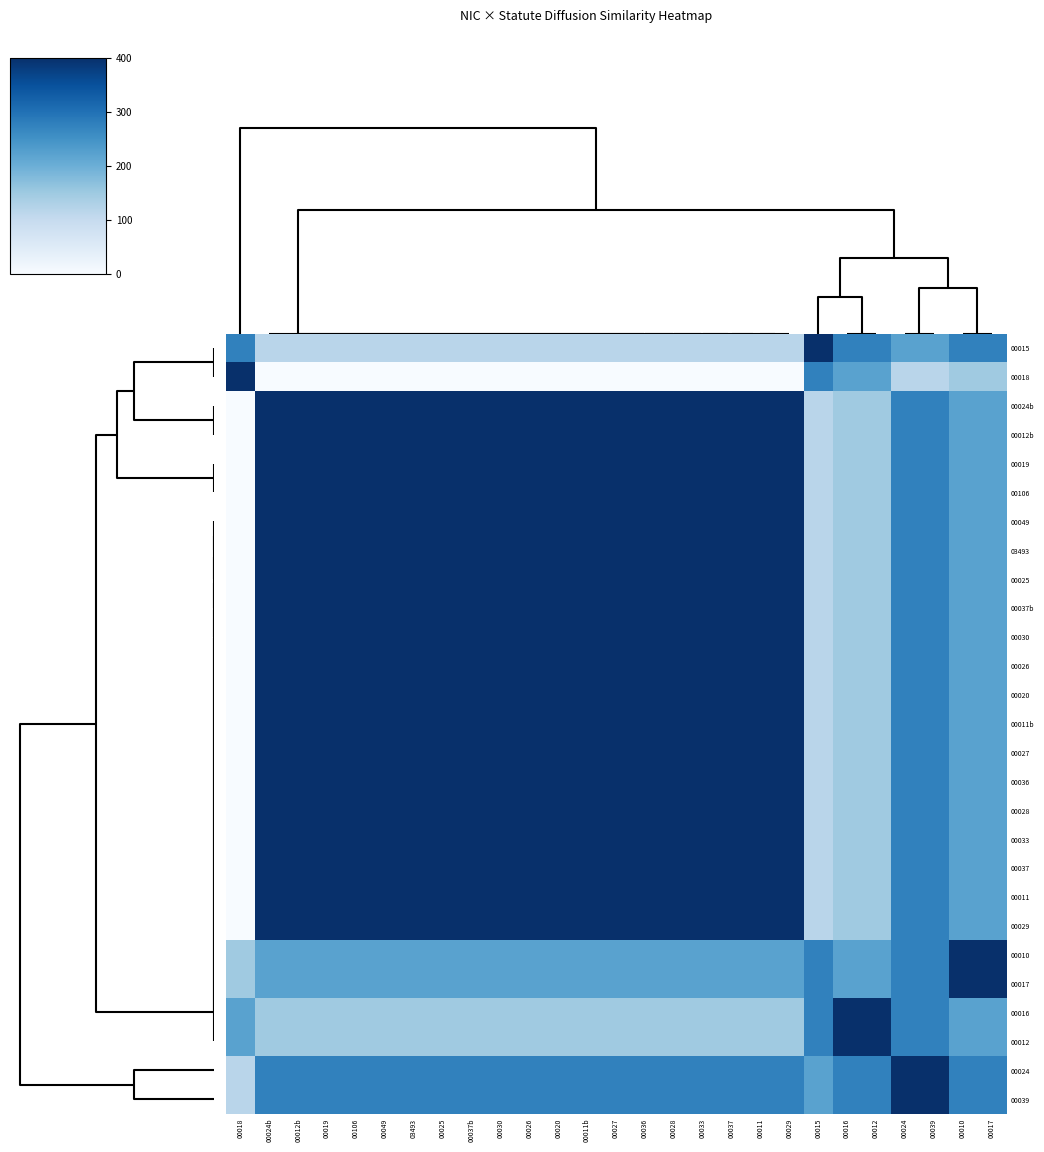

Which has a higher value, 00036 or 00025?

00036